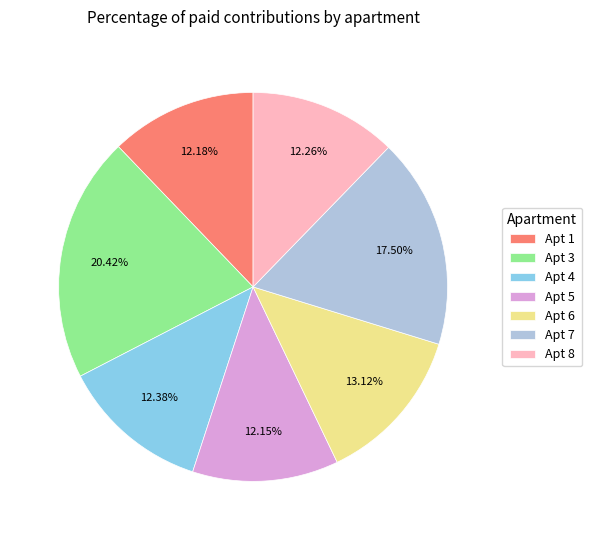

Is the sum of Apt 1 and Apt 6 greater than half?

No